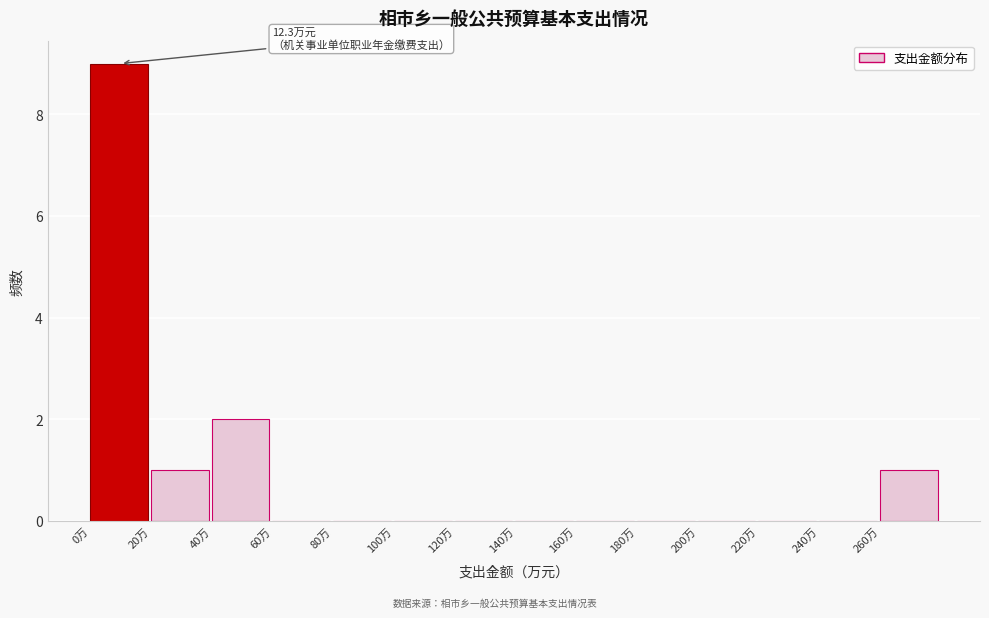

Which range on the x-axis has the tallest bar?

0 to 20